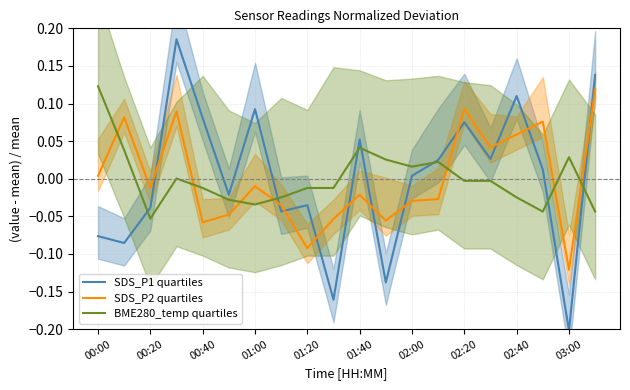

Is it true that BME280_temp quartiles equals 0.0 at 13?

False